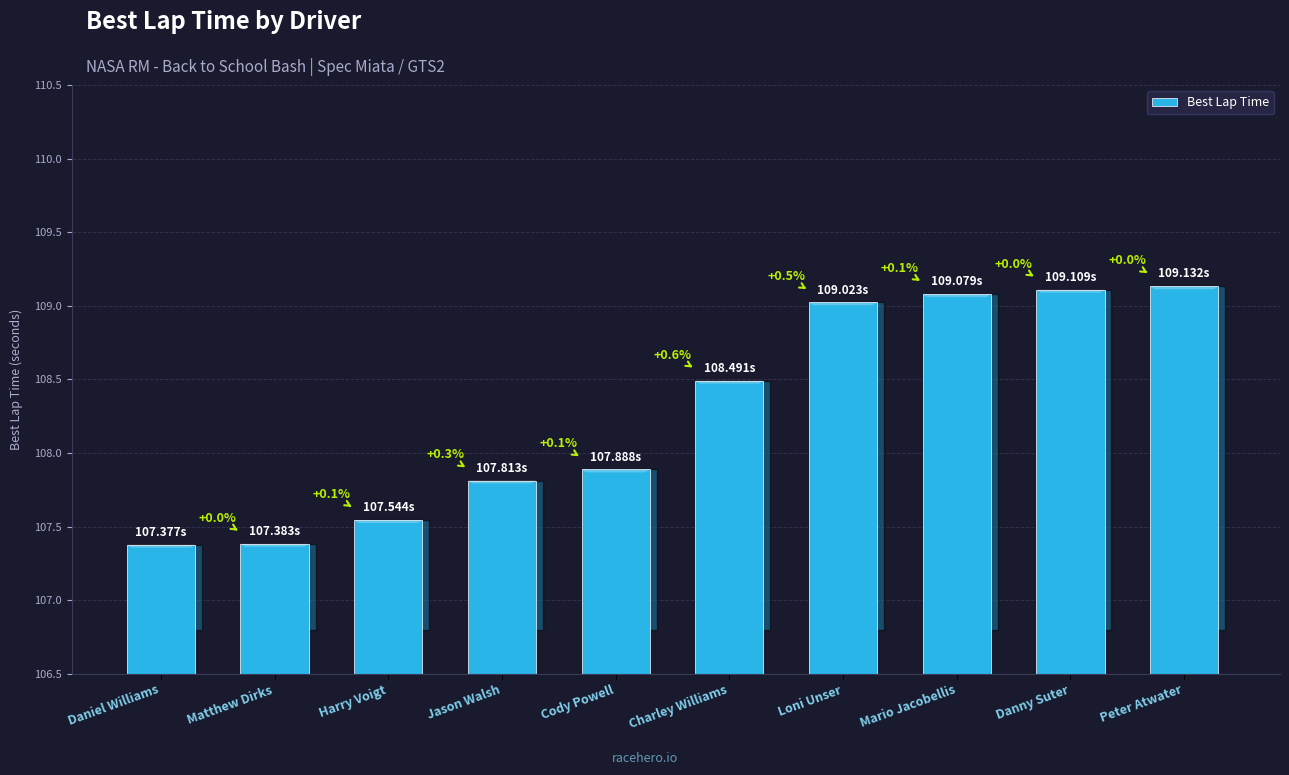

Rank the categories by value from lowest to highest.

Daniel Williams, Matthew Dirks, Harry Voigt, Jason Walsh, Cody Powell, Charley Williams, Loni Unser, Mario Jacobellis, Danny Suter, Peter Atwater